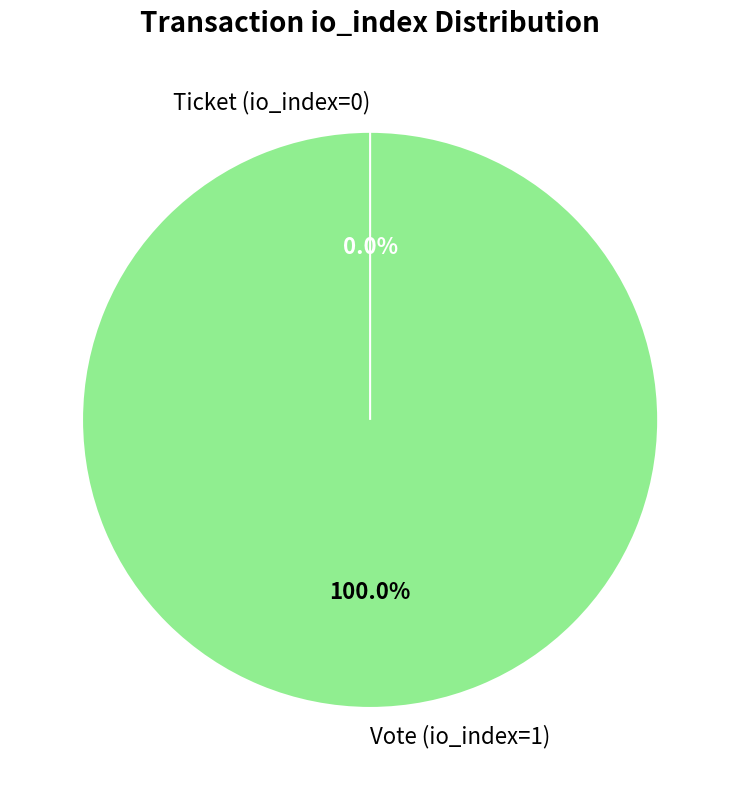

To the nearest percent, what is the average slice percentage?

50%